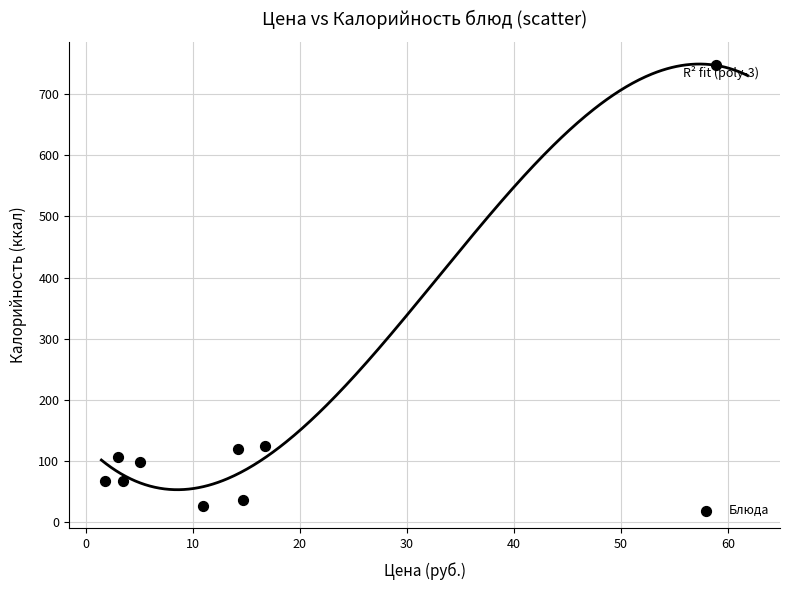

What is the average Y value?

155